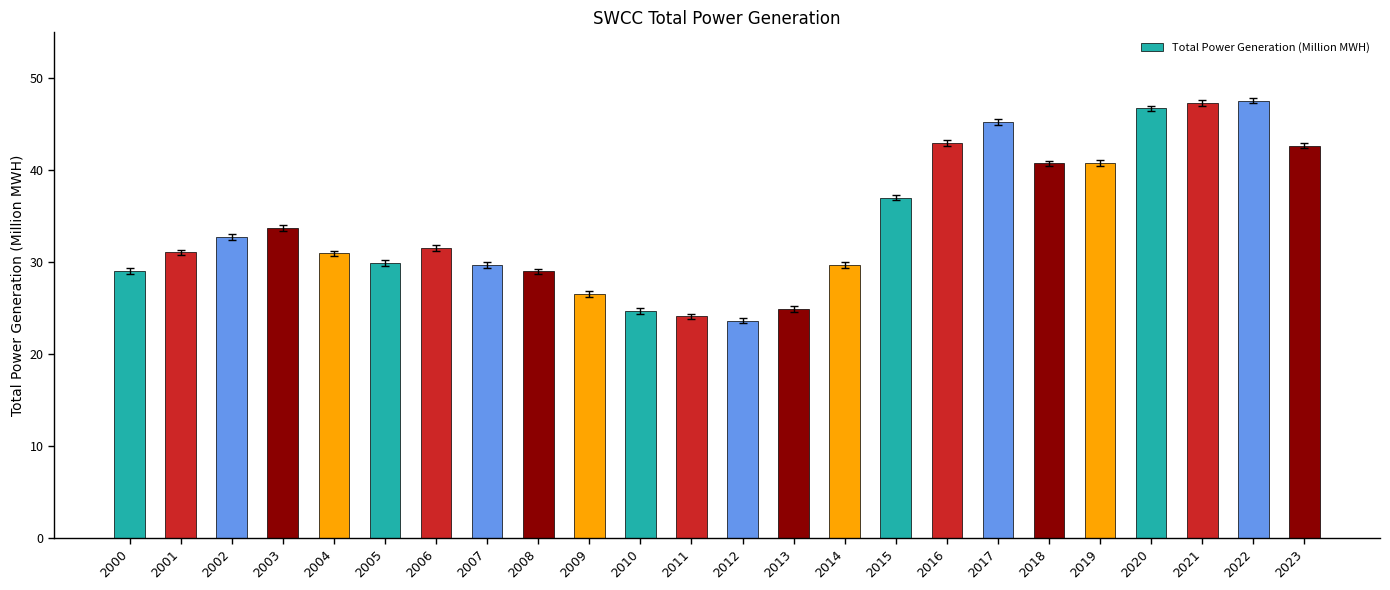

What is the difference between the maximum and minimum values?

23.9